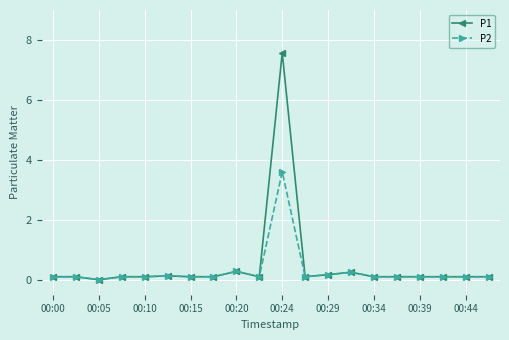

What is the value of the P2 point at the 9th from the left?

0.3